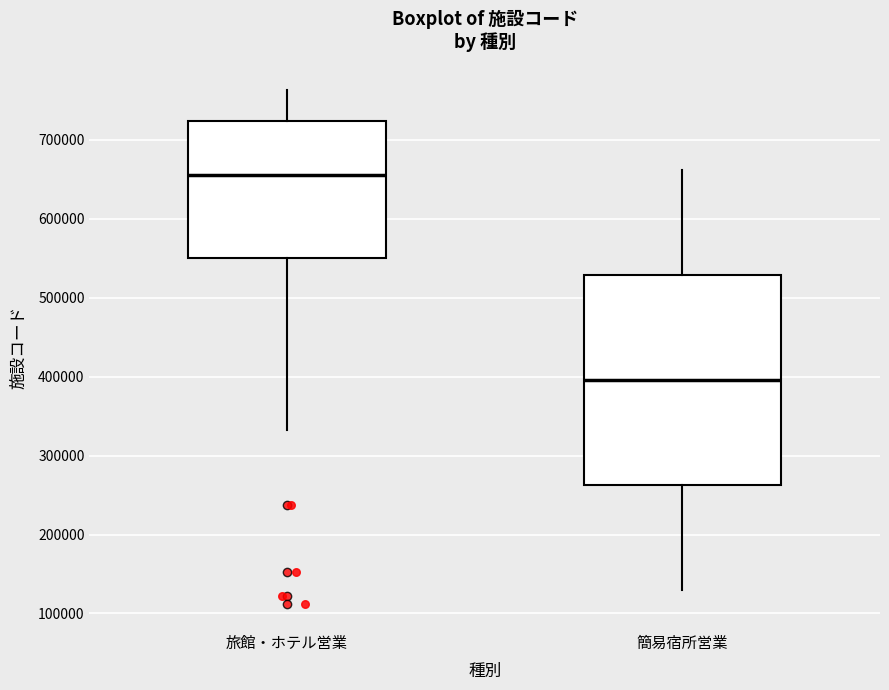

Where is the lower edge of the box for 簡易宿所営業 on the y-axis? The values are not printed on the chart, so give them approximately, as read against the axis.

260000